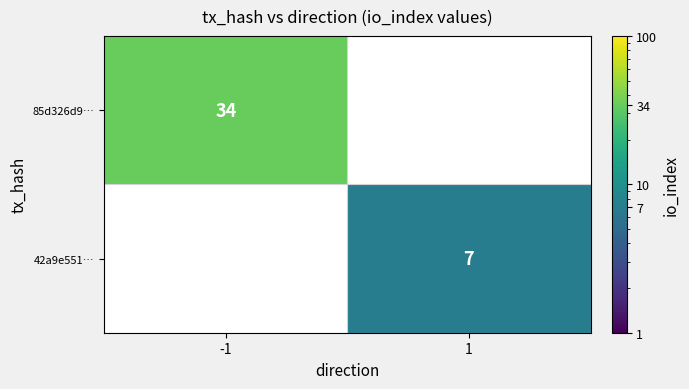

Between -1 and 1, which is larger?

-1